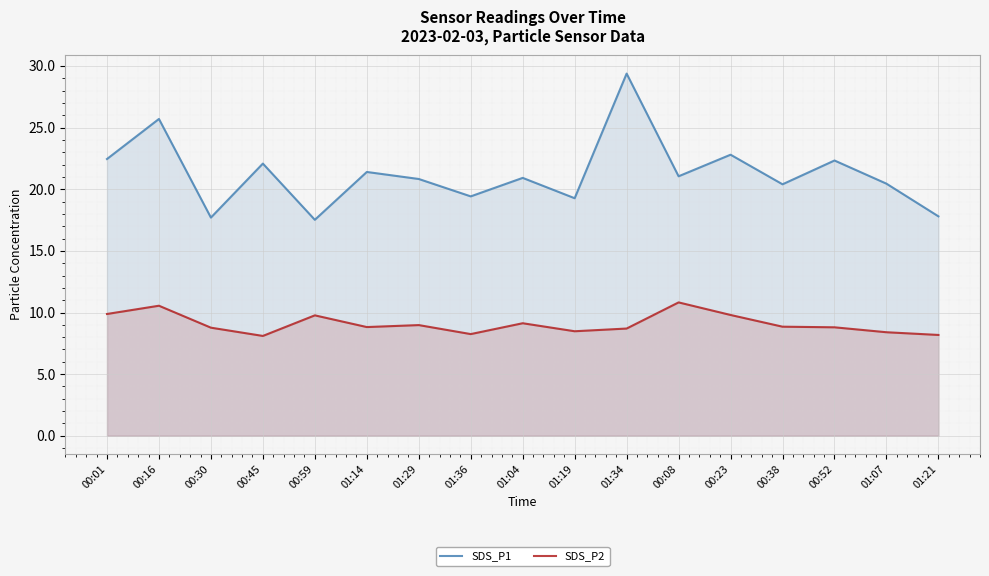

At which category is the sum across all series the highest?

01:34